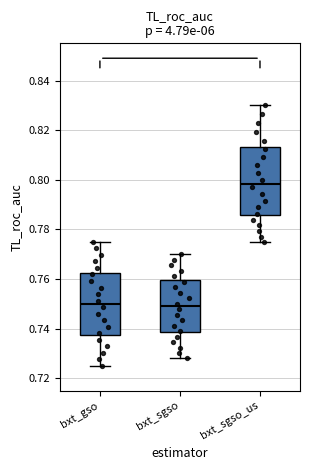

Comparing the boxes themselves (not the whiskers), which one is the tallest?

bxt_sgso_us